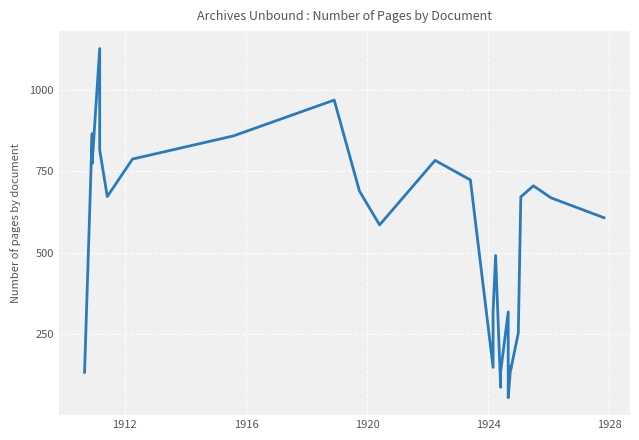

How many lines are shown in the chart?

1